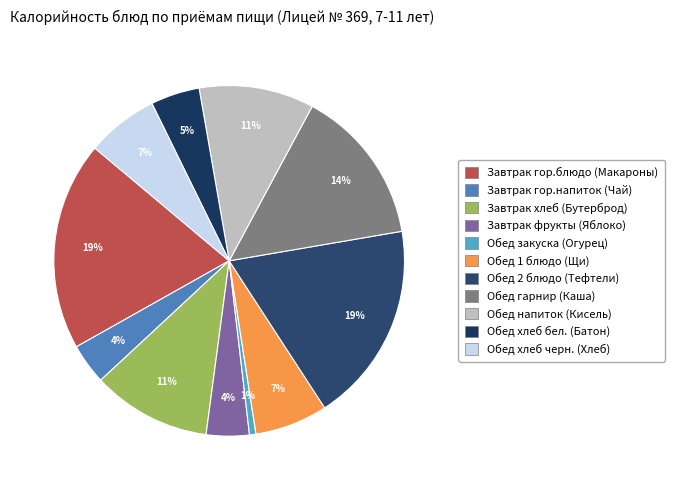

Between Обед хлеб черн. (Хлеб) and Обед 2 блюдо (Тефтели), which is larger?

Обед 2 блюдо (Тефтели)